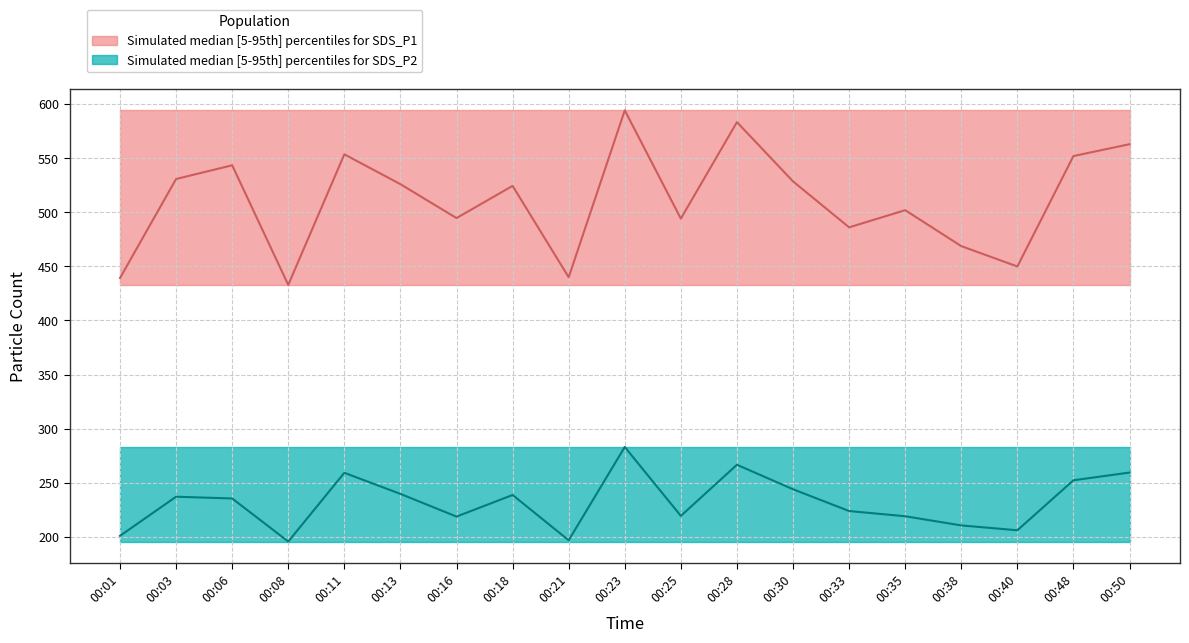

Which has a higher value, 00:06 or 00:11?

00:11